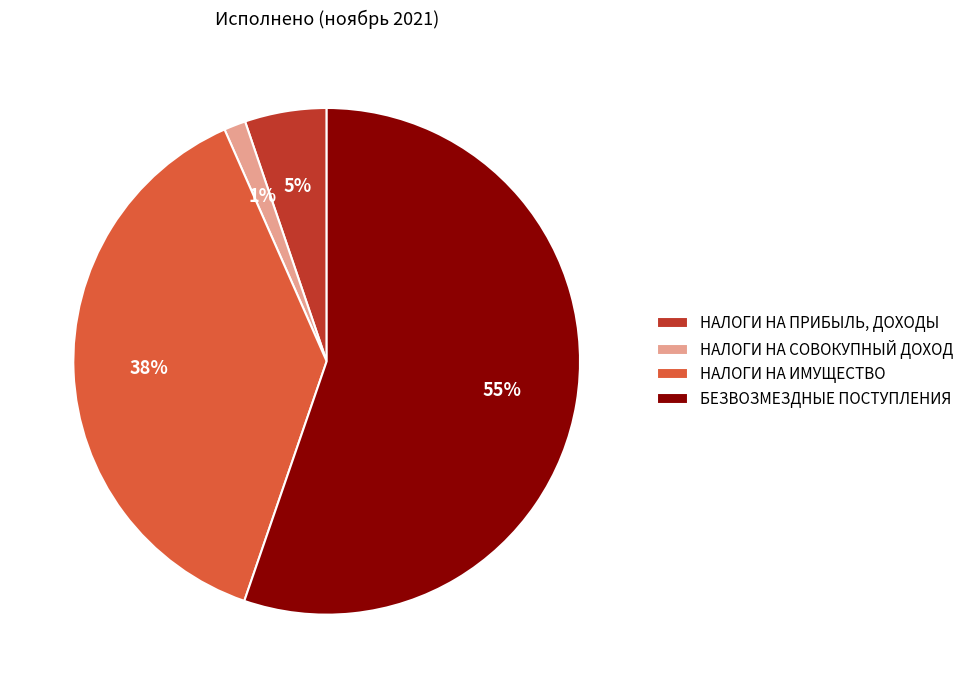

To the nearest percent, what portion does НАЛОГИ НА ИМУЩЕСТВО represent?

38%